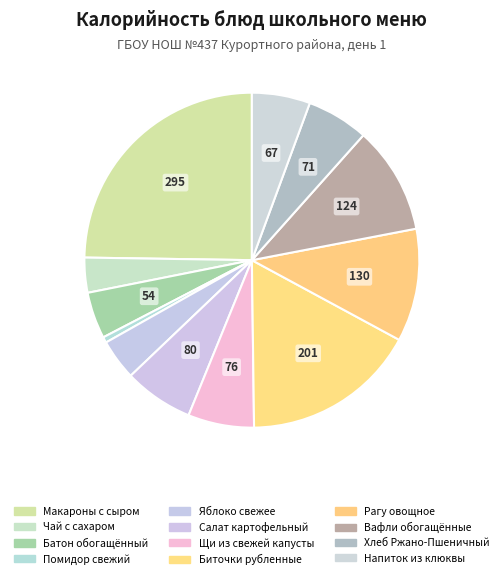

What percentage is NOT represented by Рагу овощное?

89.1%